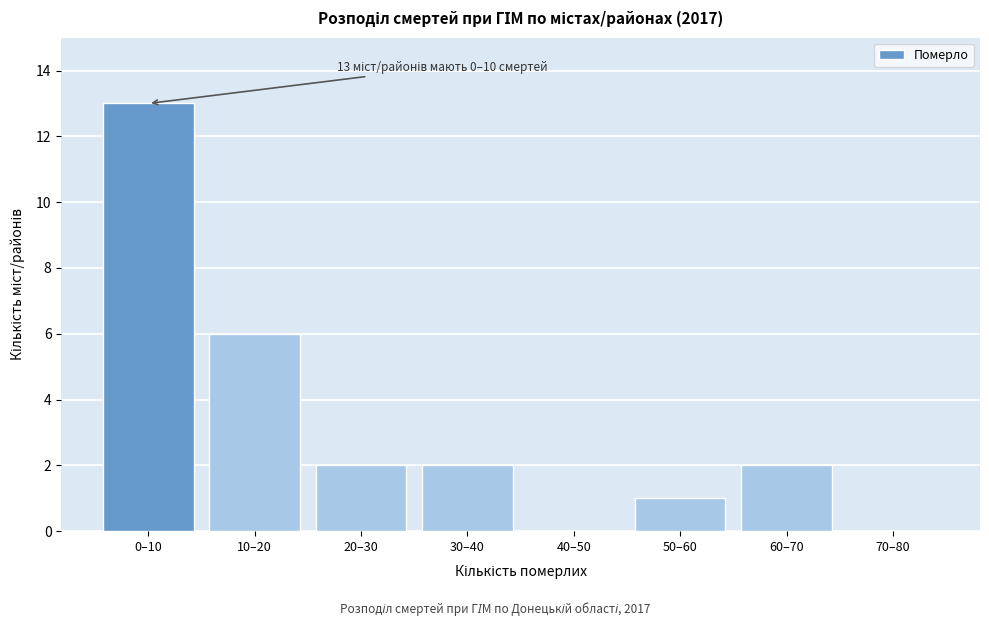

Reading left to right, transcribe all the data shown in this chart.

0–10=13	10–20=6	20–30=2	30–40=2	40–50=0	50–60=1	60–70=2	70–80=0